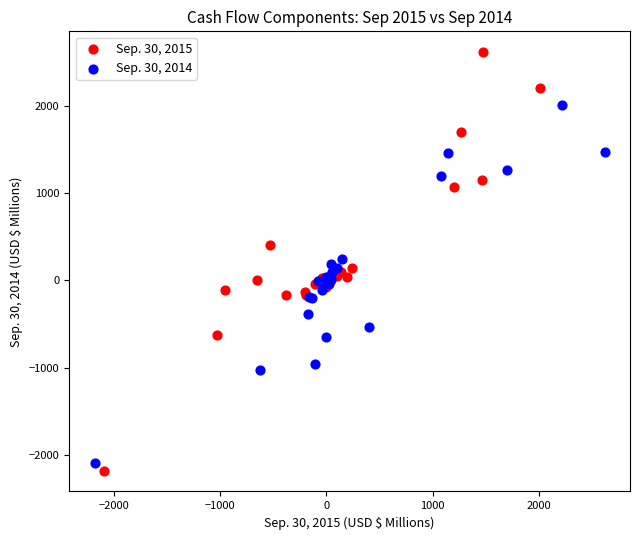

Which series has the widest spread of Y values?

Sep. 30, 2015